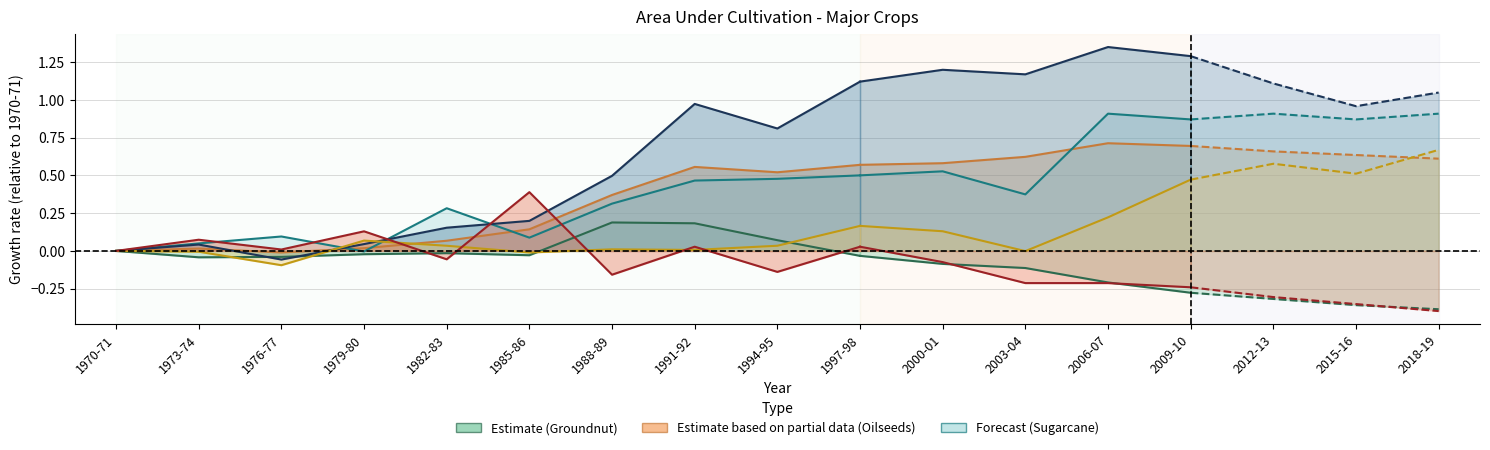

How many distinct data groups are displayed?

6